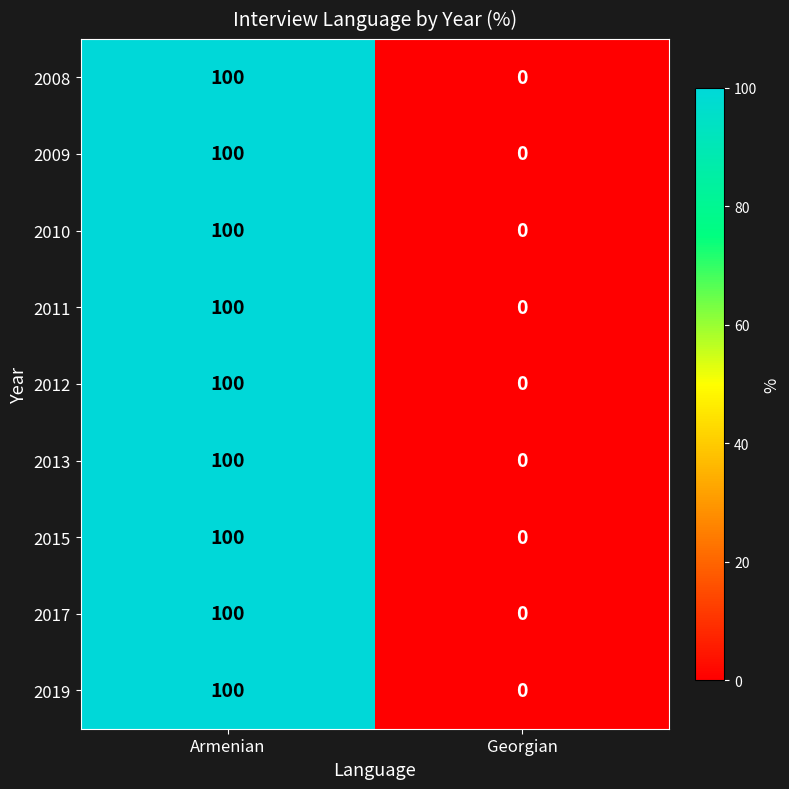

Reading left to right, what are all the values shown in this chart?

2008: 100	0
2009: 100	0
2010: 100	0
2011: 100	0
2012: 100	0
2013: 100	0
2015: 100	0
2017: 100	0
2019: 100	0